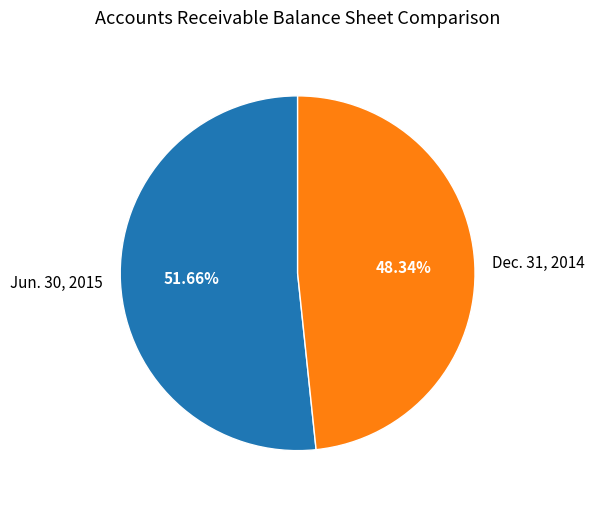

Is it true that Dec. 31, 2014 is 48% of the pie?

True